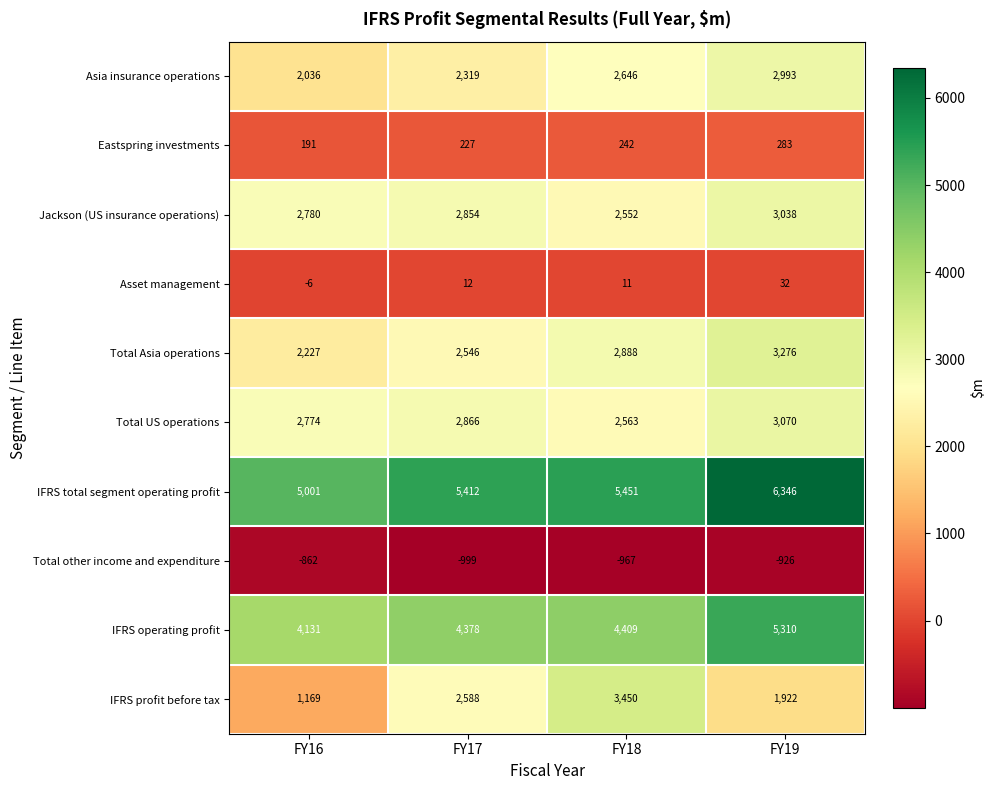

Is the value of Eastspring investments at FY17 greater than the value of Jackson (US insurance operations) at FY17?

No